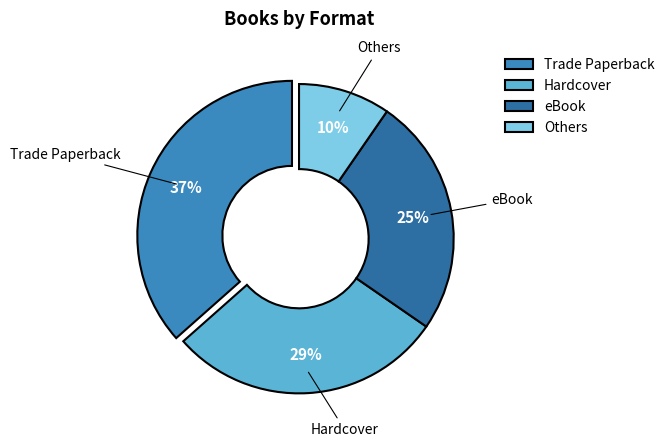

What is the smallest slice in the pie chart?

Others